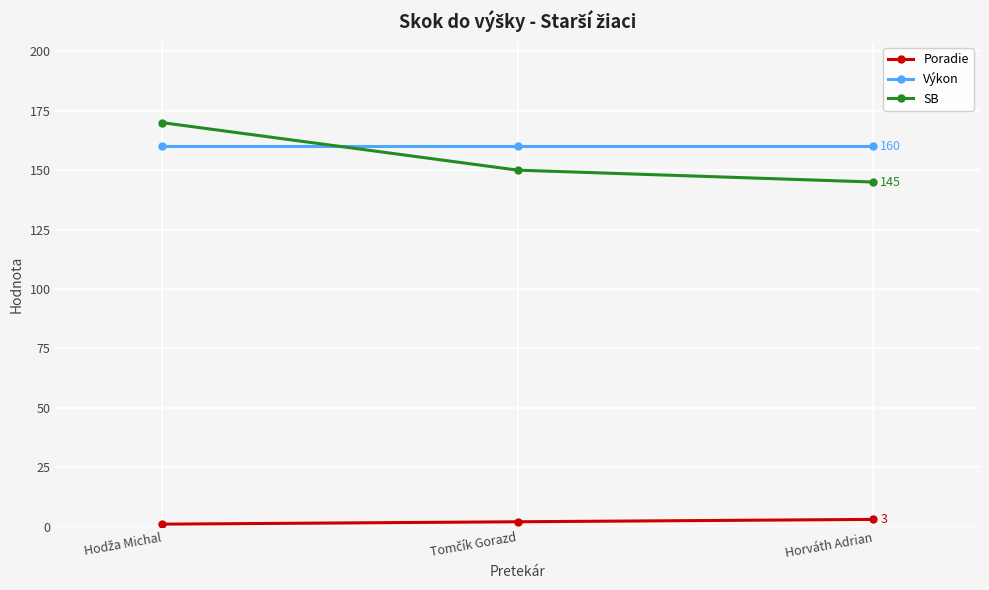

Which series has the widest spread of values?

SB